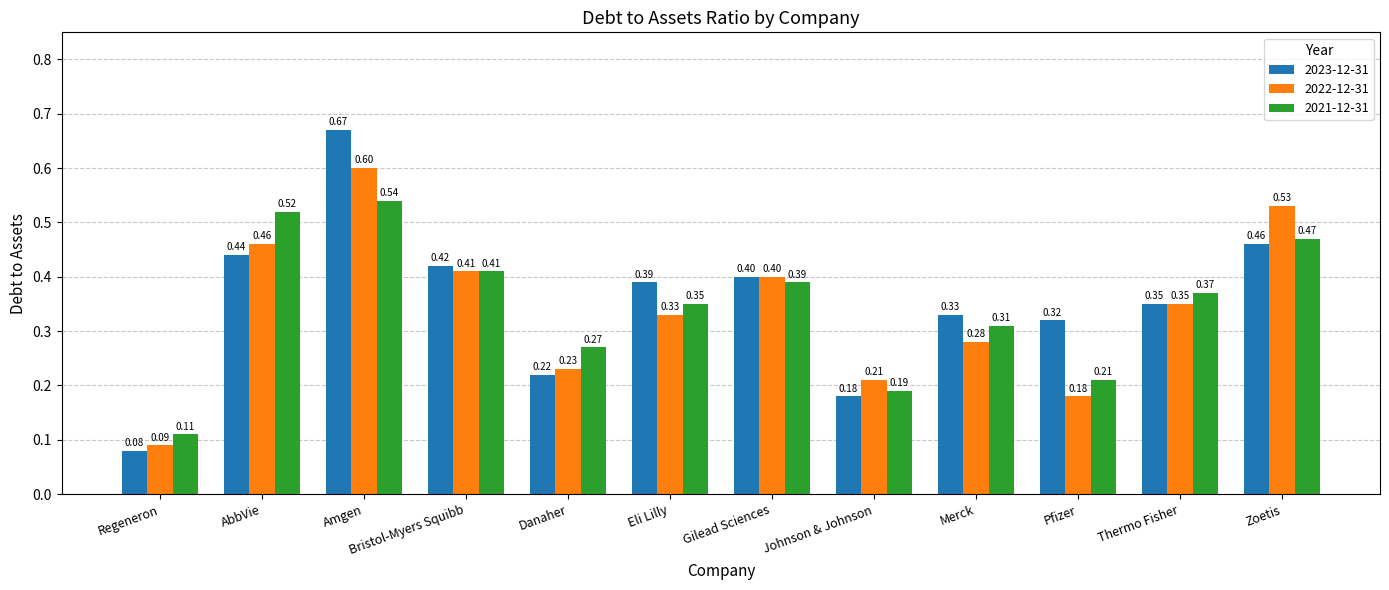

What is the label of the 1st bar from the right?

Zoetis